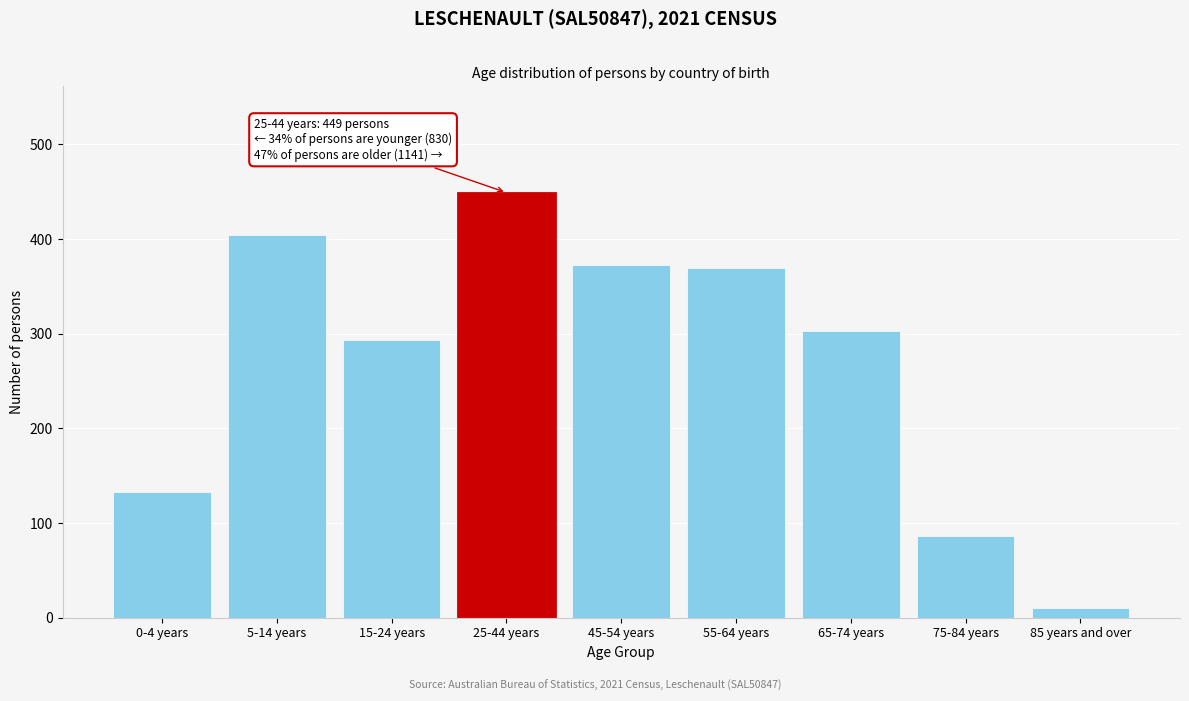

Reading right to left, transcribe all the data shown in this chart.

10	86	303	369	373	449	293	404	133